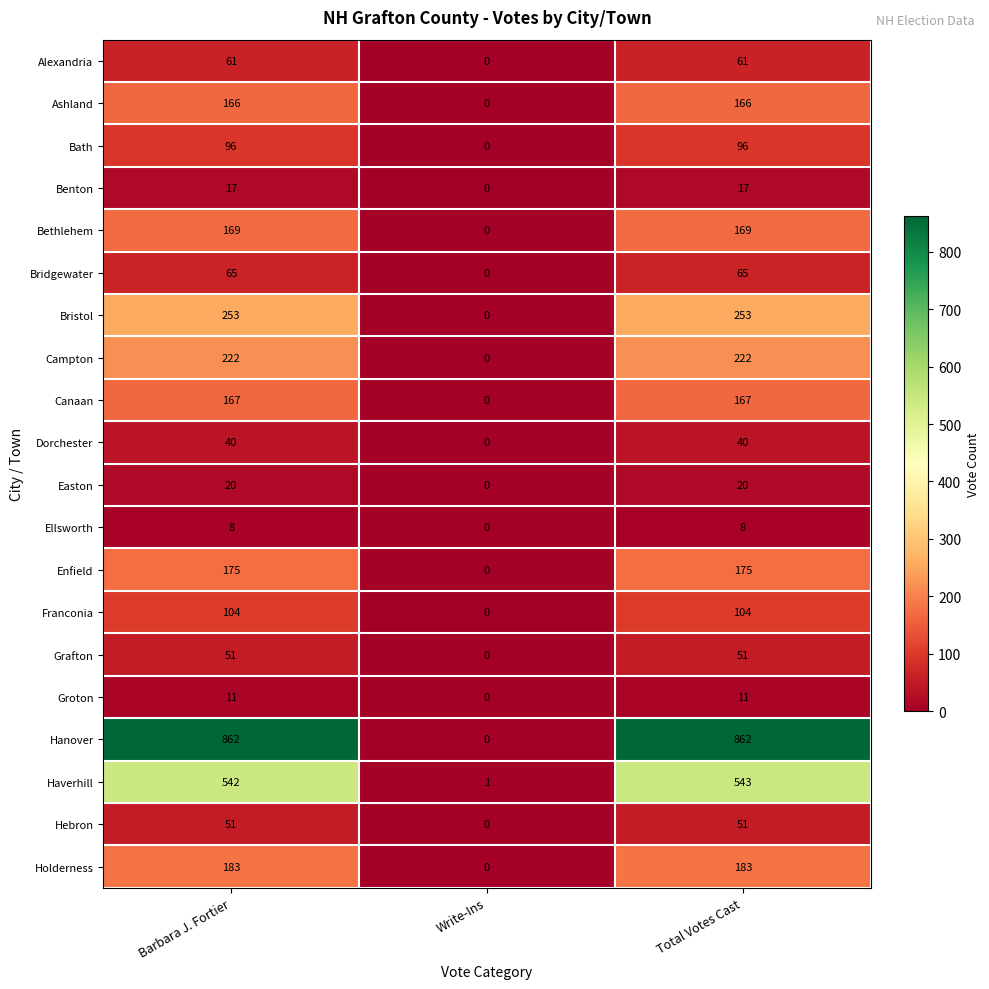

Between Barbara J. Fortier and Write-Ins, which series saw the biggest shift?

Hanover